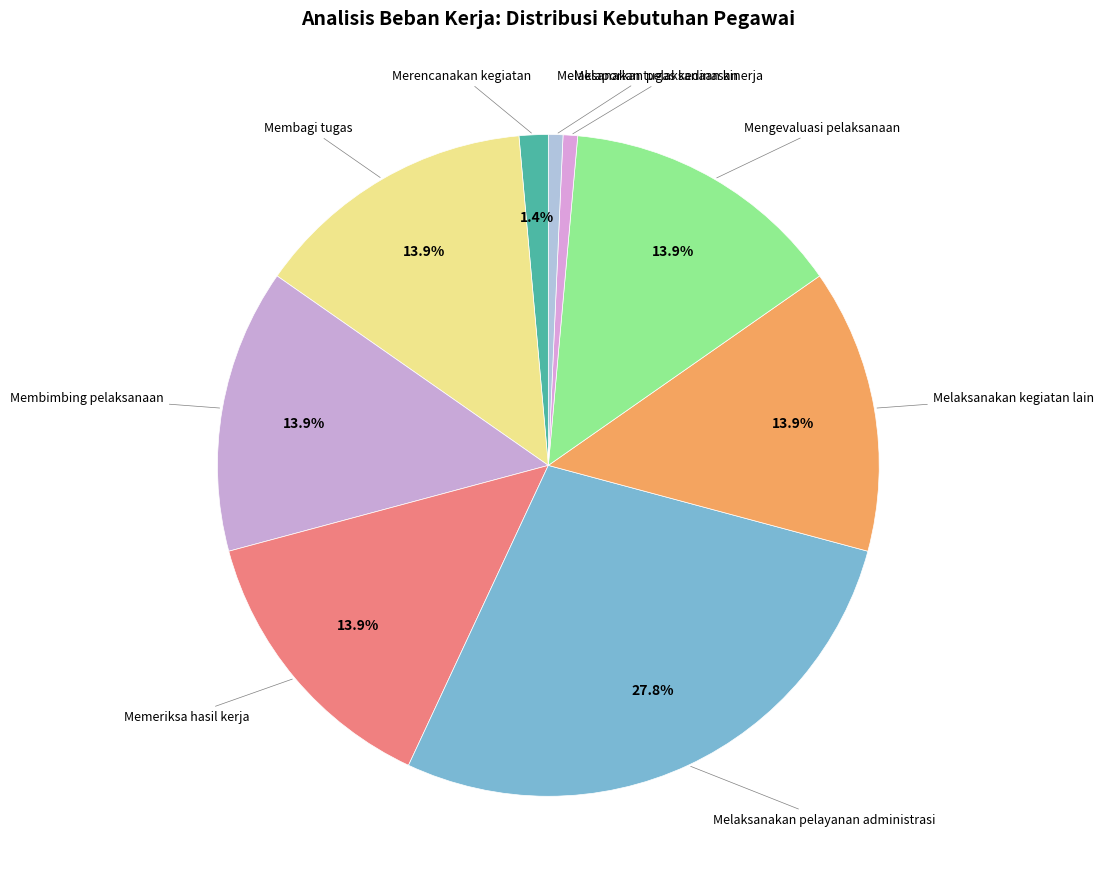

Which slice is the largest?

Melaksanakan pelayanan administrasi